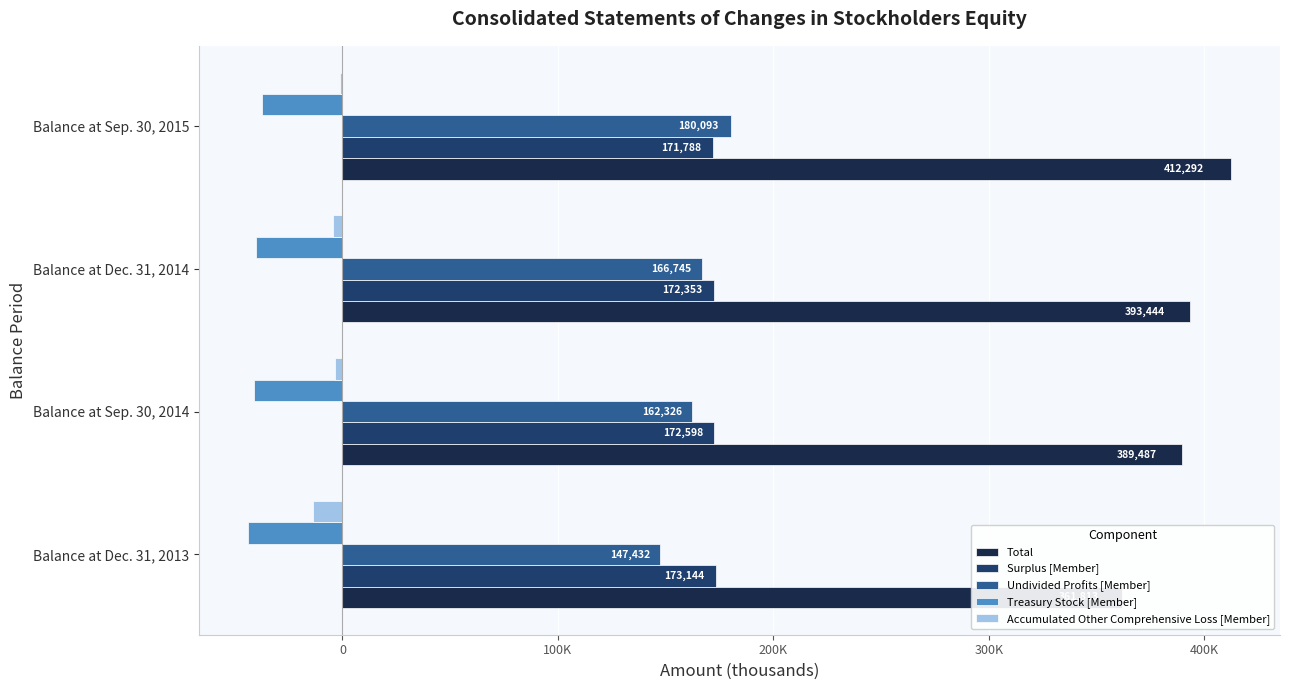

Which has a higher value, Balance at Dec. 31, 2014 or Balance at Dec. 31, 2013?

Balance at Dec. 31, 2014